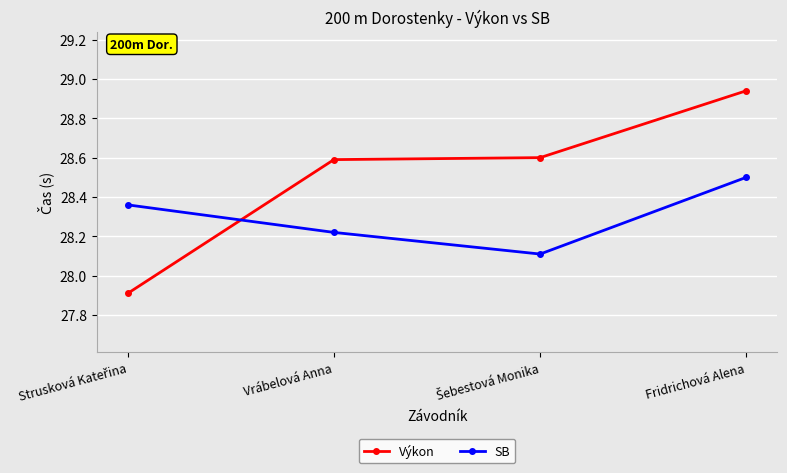

How many values in the Výkon series exceed 28?

3